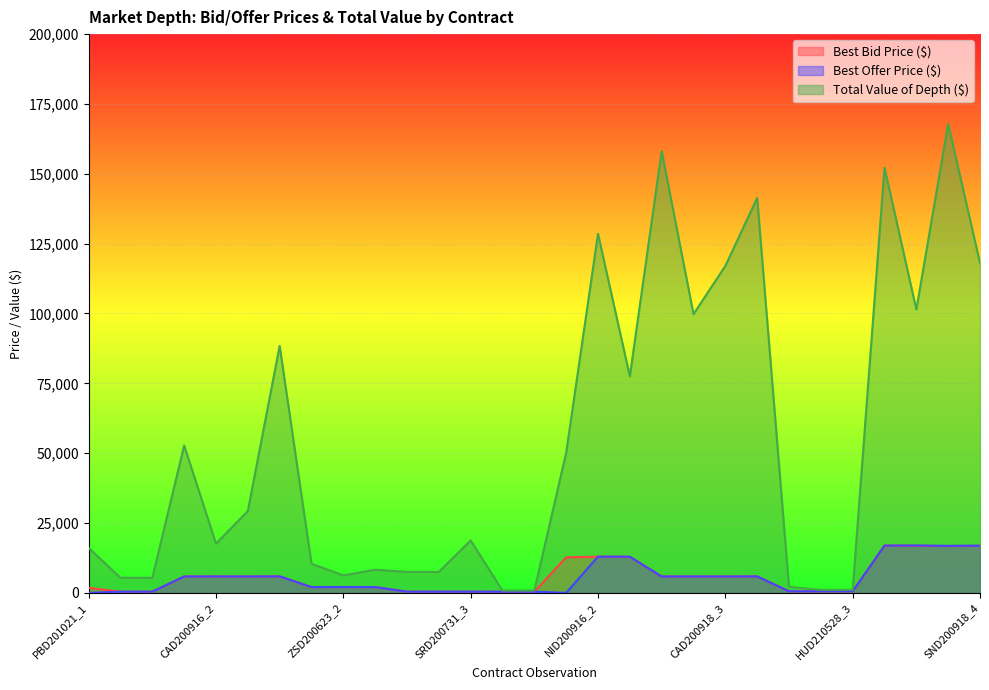

What is the greatest value displayed?

167790.0